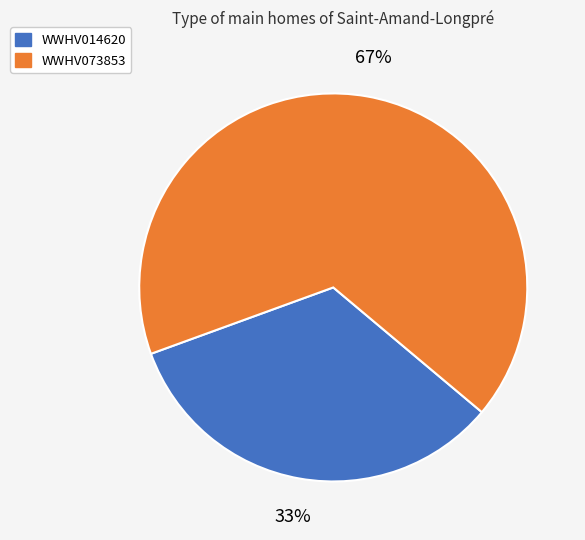

Count the number of slices in the pie.

2